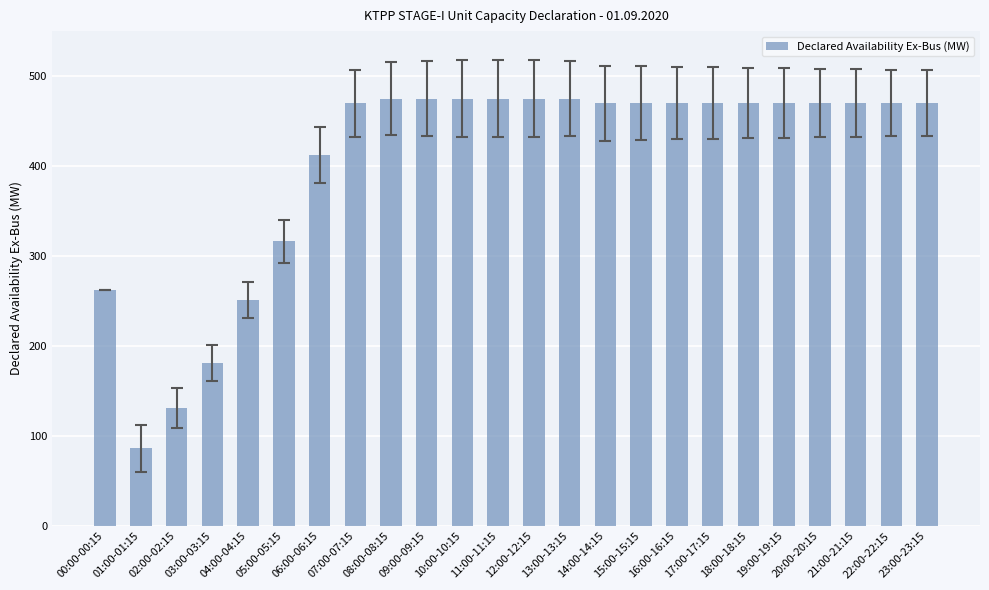

The value at 16:00-16:15 is 470.0. True or false?

True